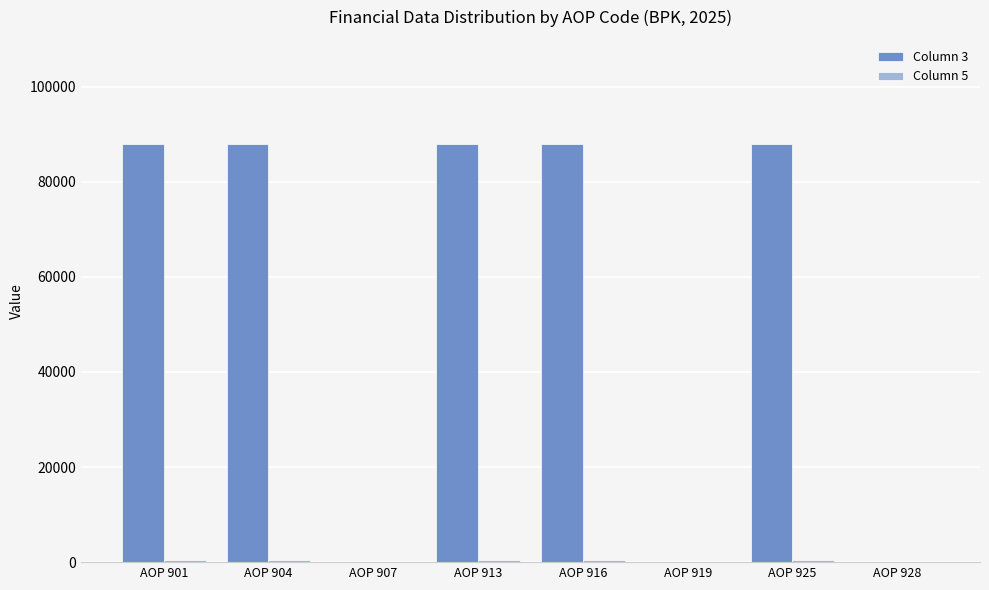

Which series has the largest total across all categories?

Column 3